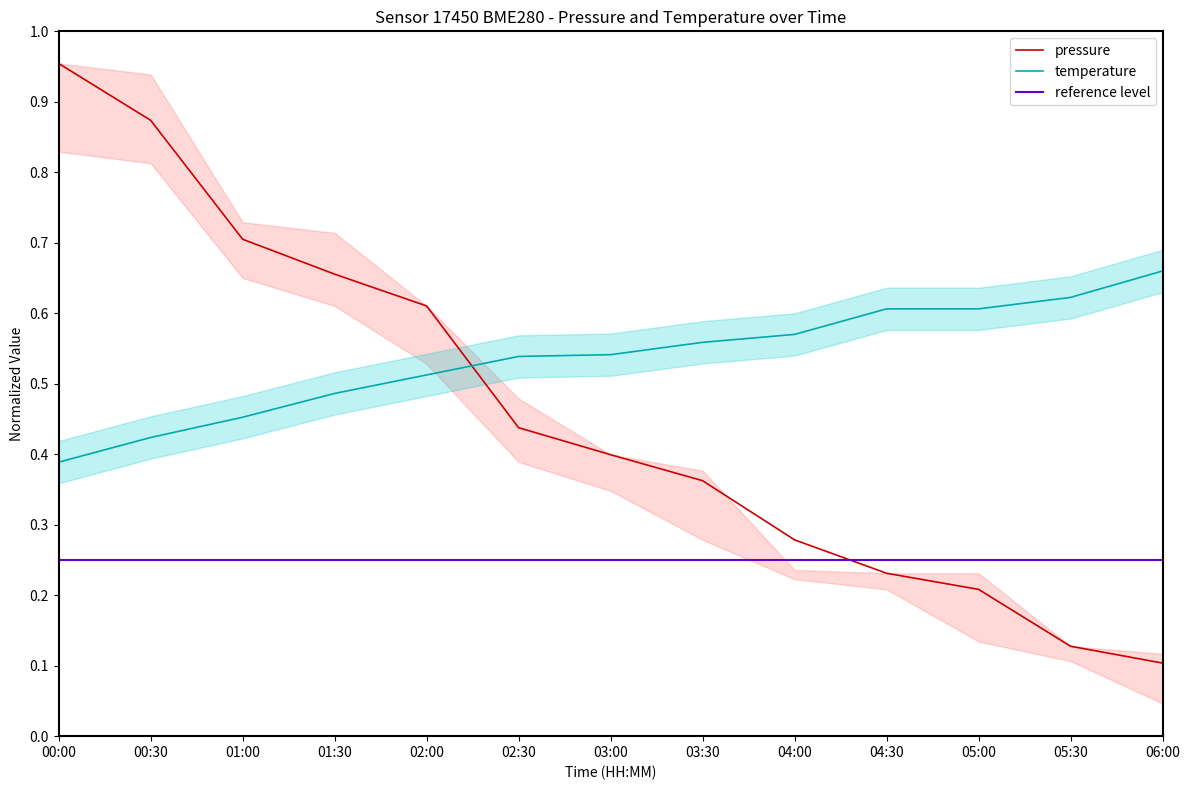

Is it true that pressure equals 0.0 at 05:30?

False